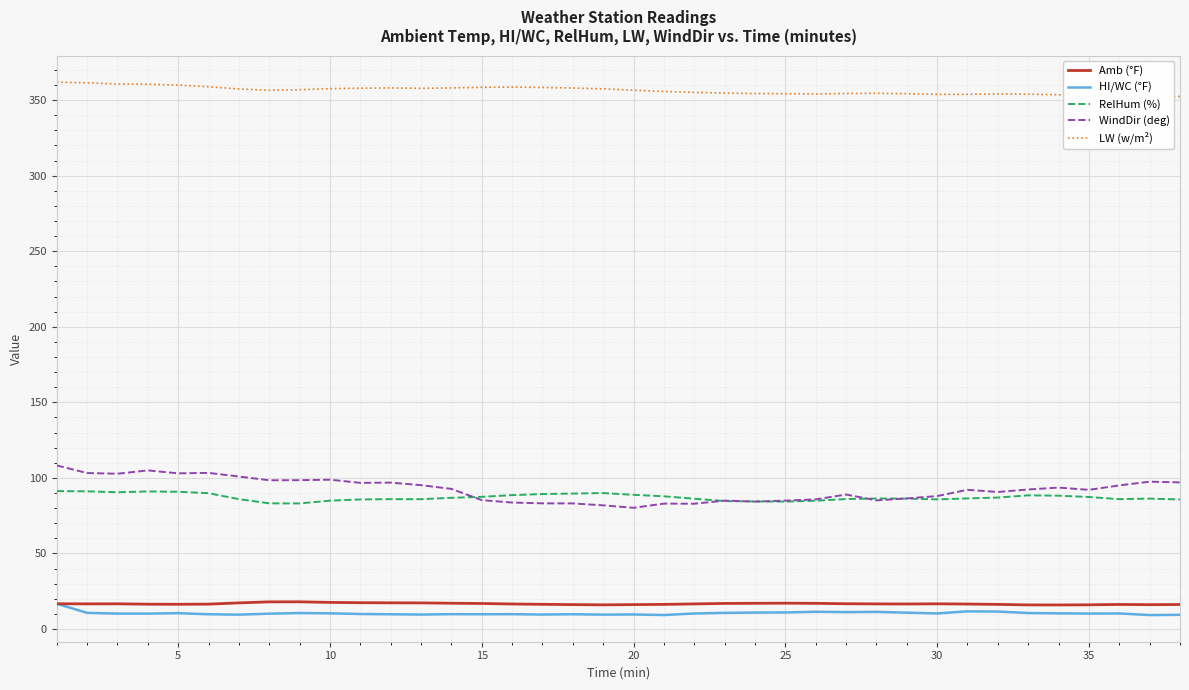

Which series has the widest spread of values?

WindDir (deg)